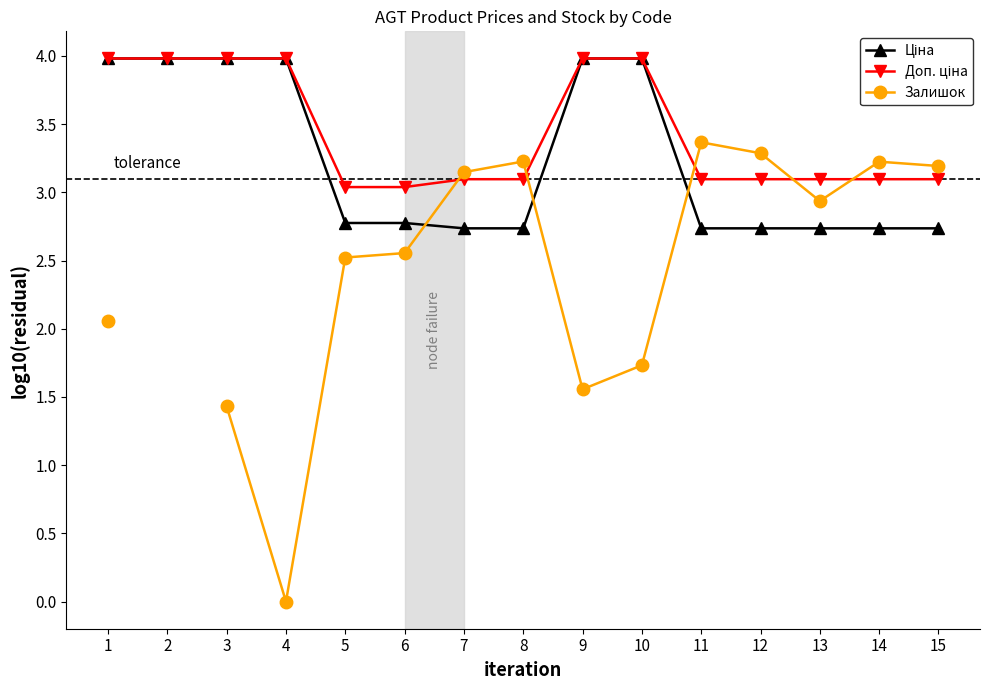

What is the minimum value for Доп. ціна?

3.0